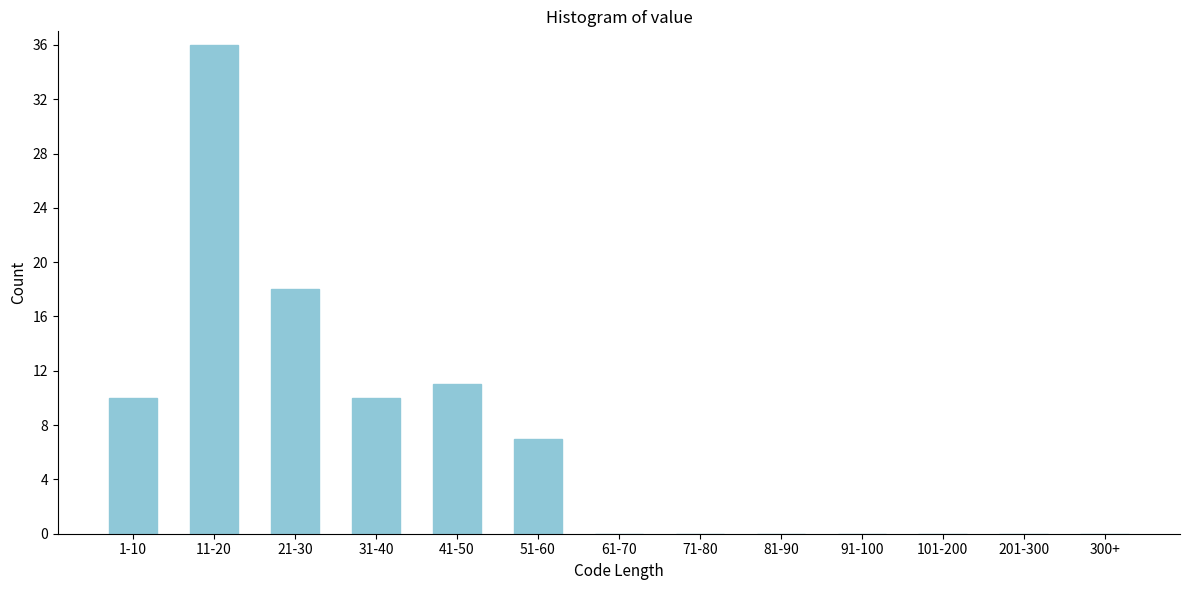

Reading left to right, list all the values displayed in this chart.

1-10=10	11-20=36	21-30=18	31-40=10	41-50=11	51-60=7	61-70=0	71-80=0	81-90=0	91-100=0	101-200=0	201-300=0	300+=0